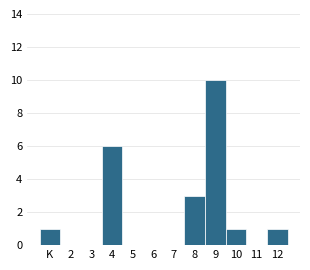

Reading right to left, transcribe all the data shown in this chart.

12=1	11=0	10=1	9=10	8=3	7=0	6=0	5=0	4=6	3=0	2=0	K=1